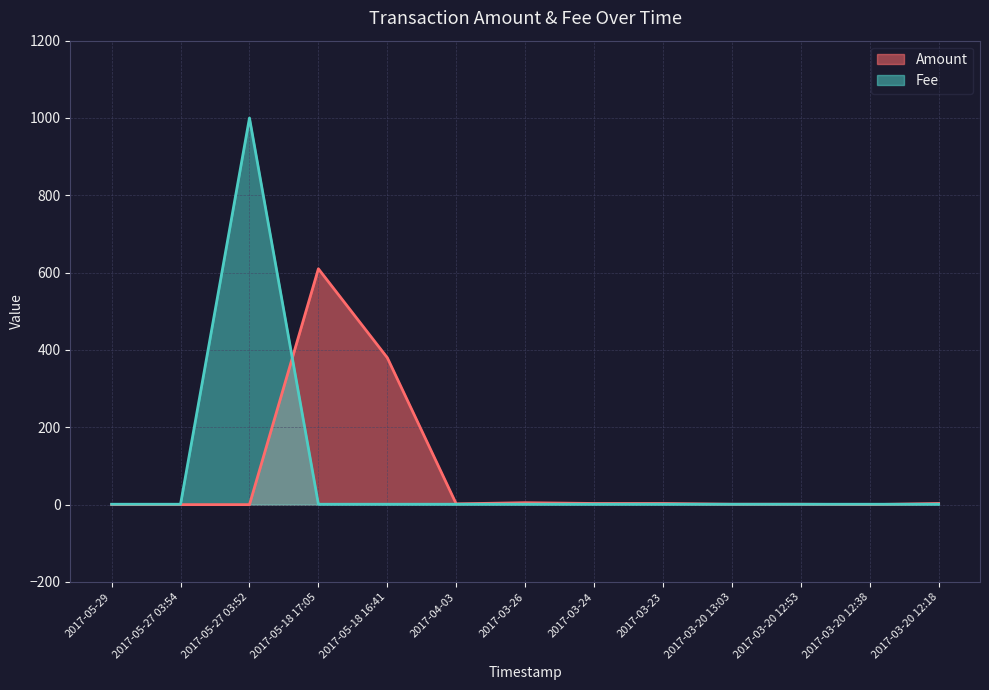

Does the chart display data point markers on the line(s)?

No